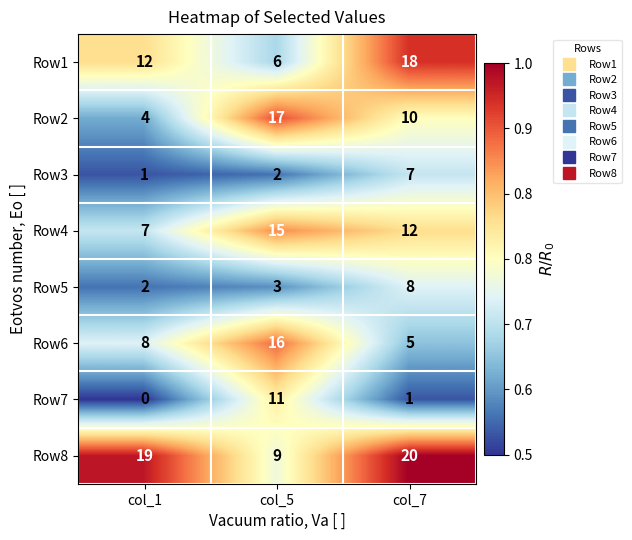

What is the average value of the Row6 series?

10